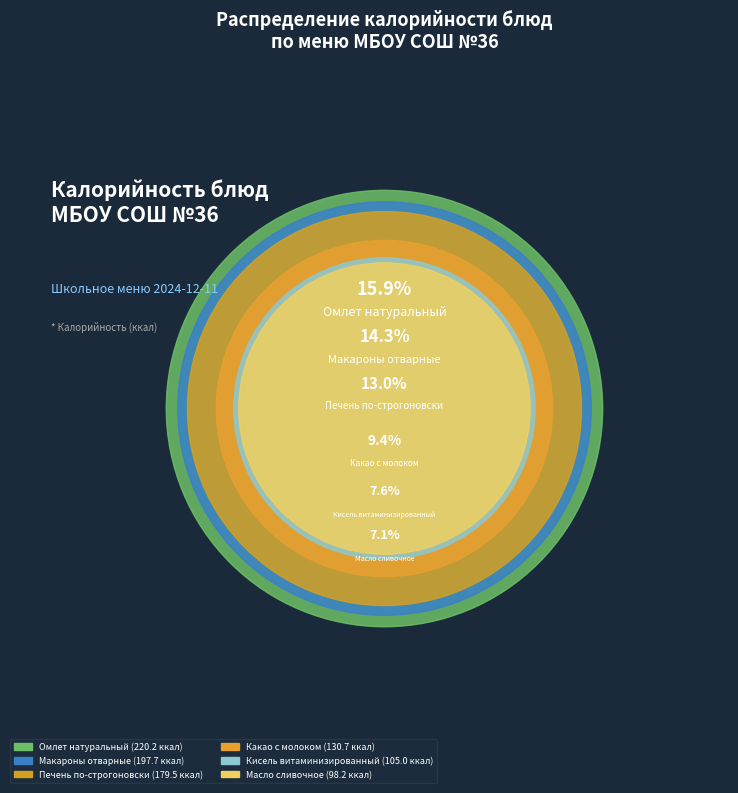

Combined, do Масло сливочное and Хлеб ржаной account for over 50%?

No